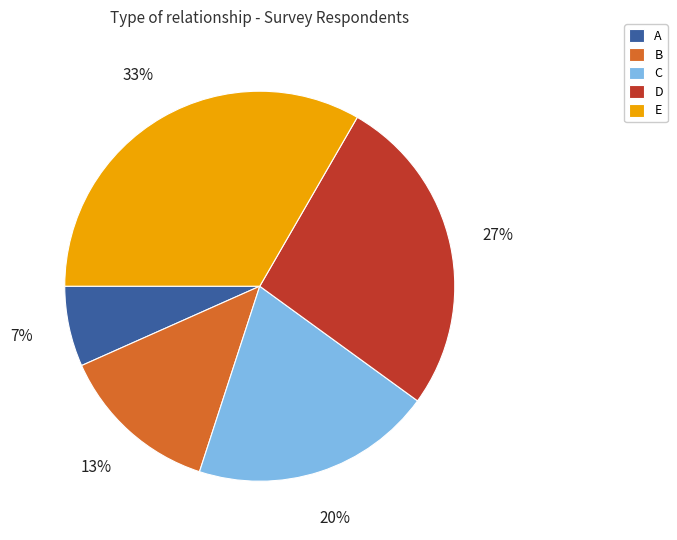

Is it true that E is 33% of the pie?

True